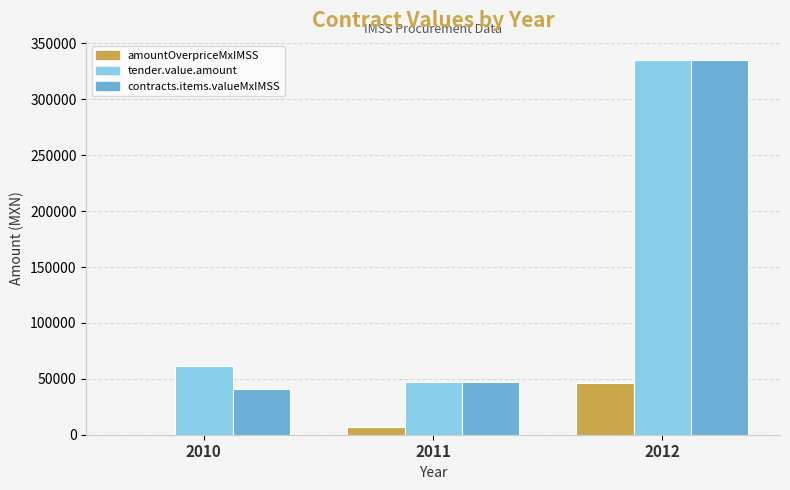

Does the chart contain stacked bars?

No